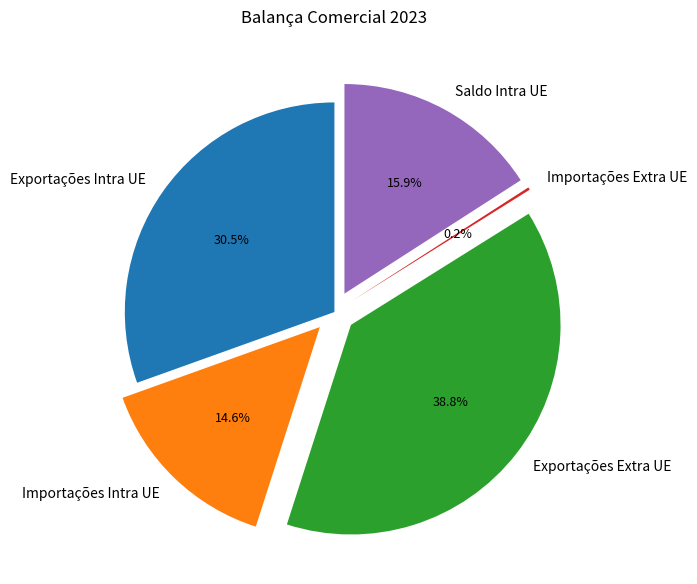

Which category has the biggest portion of the pie?

Exportações Extra UE